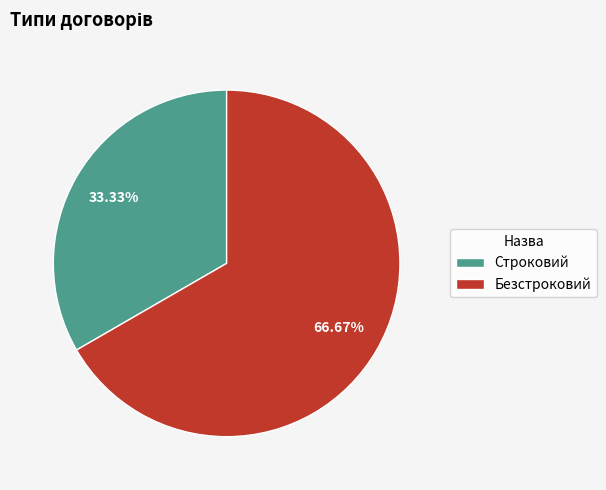

How much of the chart is everything except Строковий?

66.7%